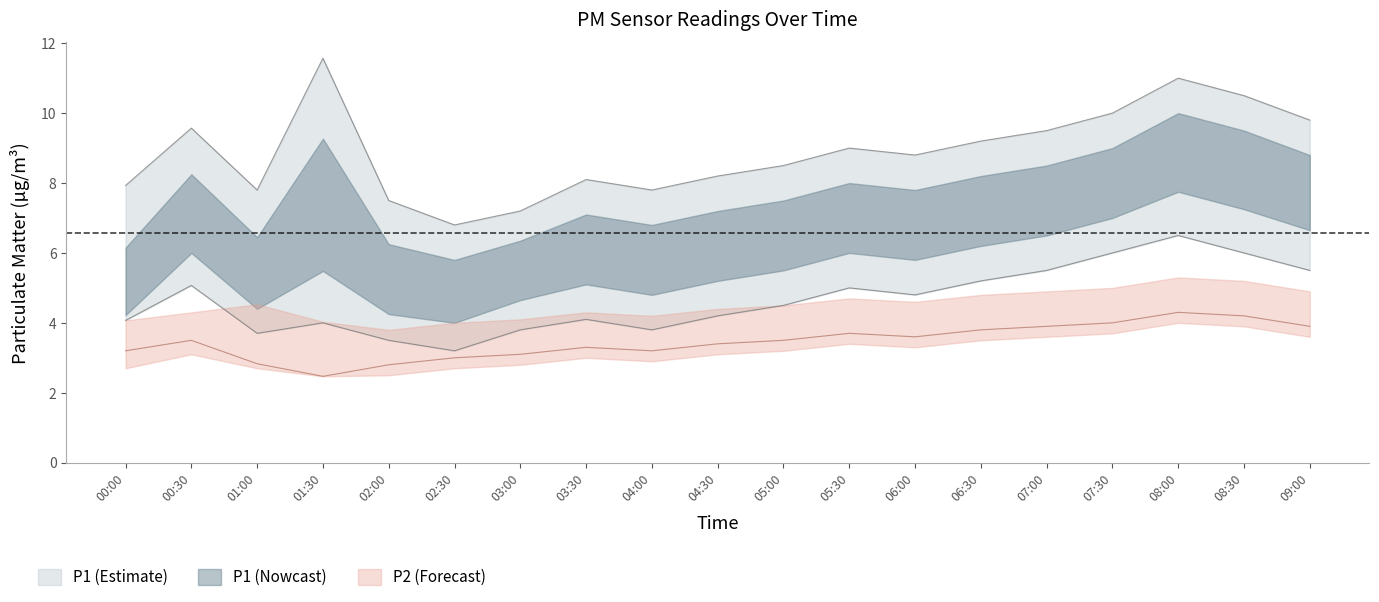

How many interior local valleys does the P1_upper series have?

4